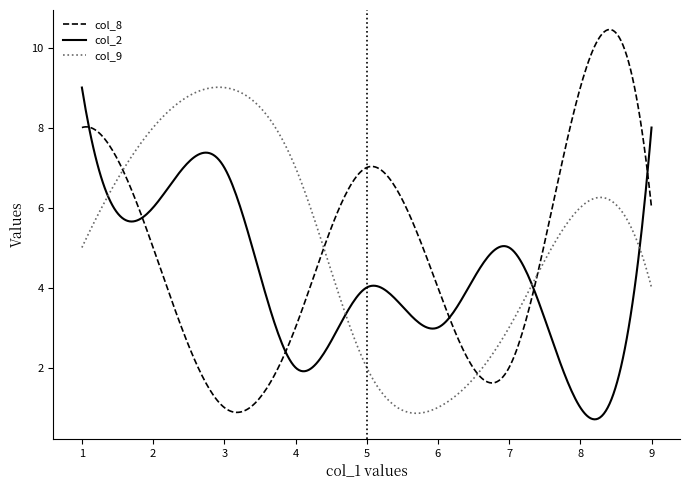

What is the minimum value for col_2?

0.7